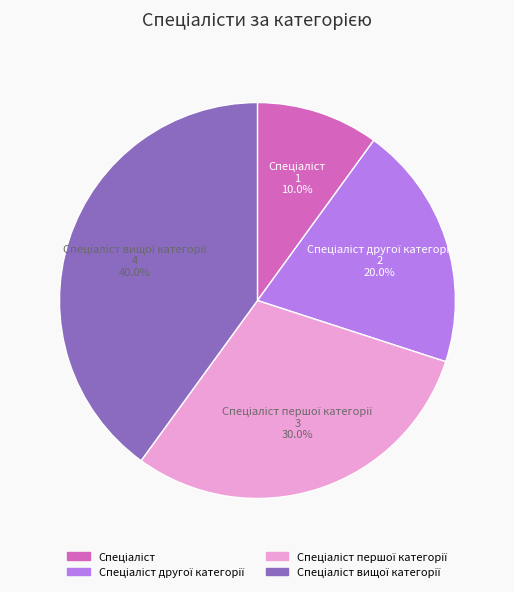

Is there a majority slice in this chart?

No